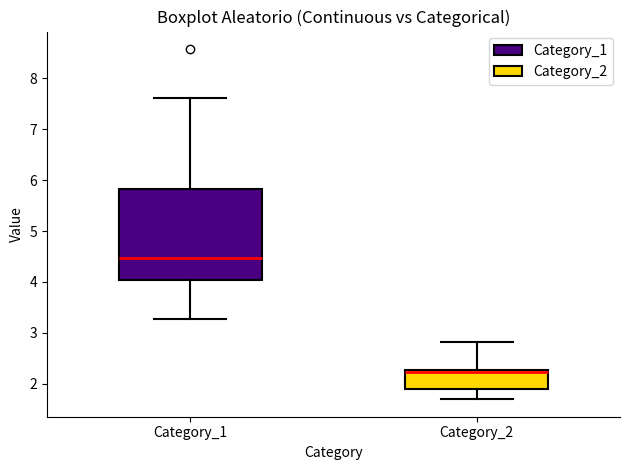

Reading left to right, read every box against the y-axis: the position of its median line, the range the box covers, and the ends of its whiskers. The values are not printed on the chart, so give them approximately, as read against the axis.

Category_1: median 4.5, box 4.0 to 5.8, whiskers 3.3 to 7.6
Category_2: median 2.2, box 1.9 to 2.3, whiskers 1.7 to 2.8